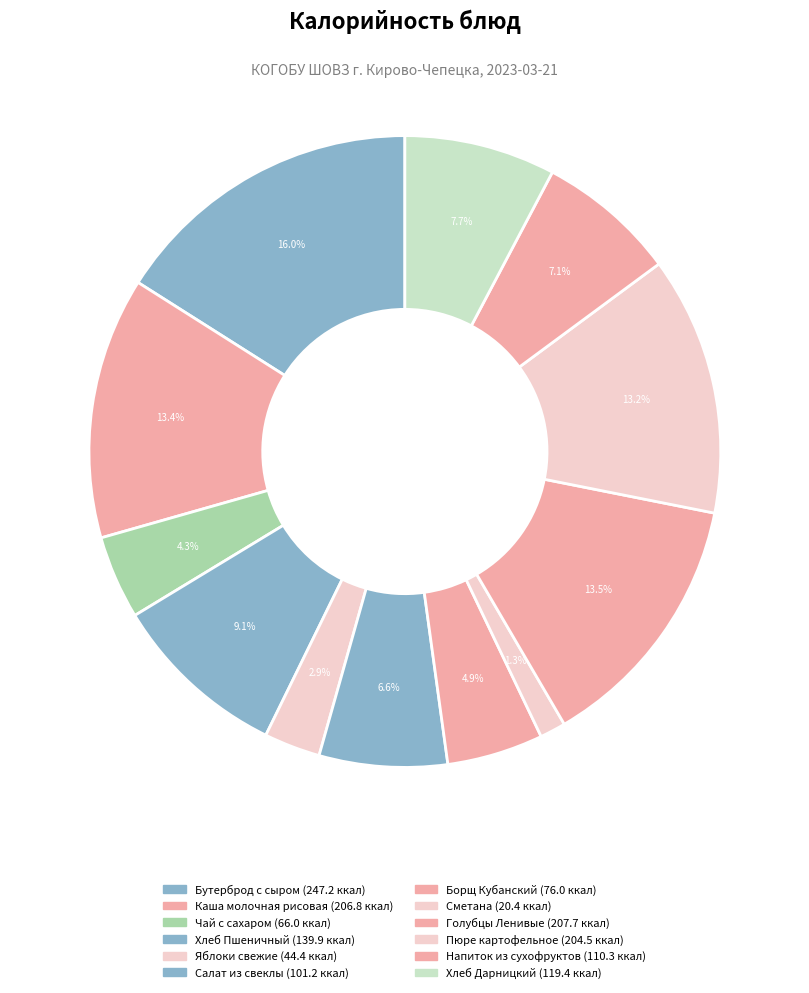

Does Салат из свеклы represent more than half of the total?

No